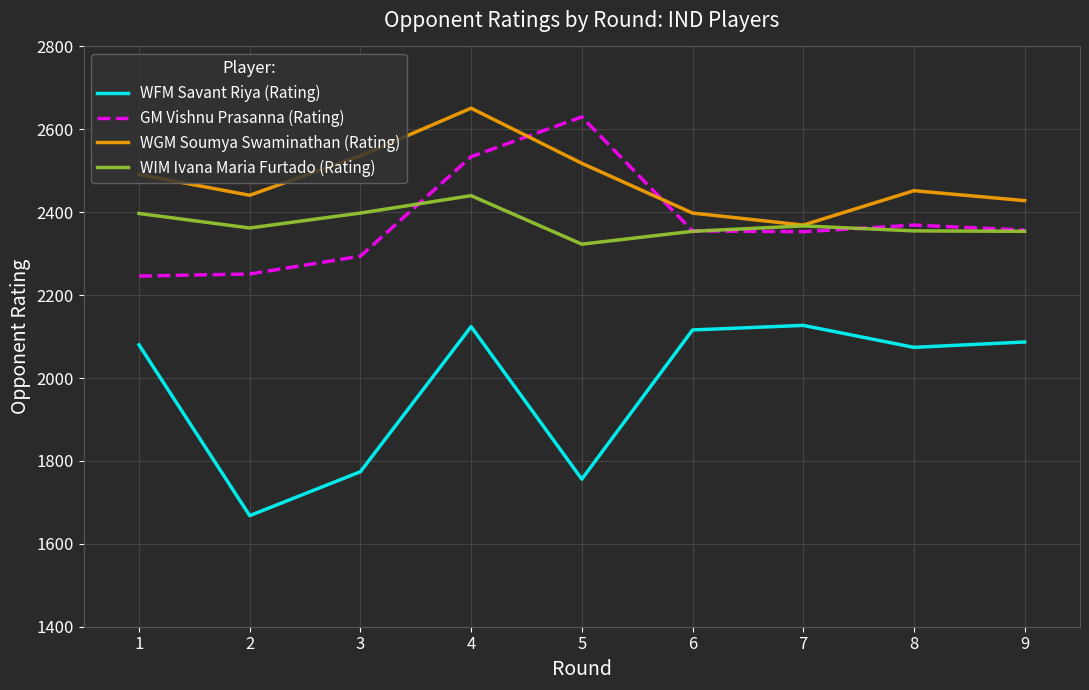

The GM Vishnu Prasanna (Rating) series shows 773 at 7. True or false?

False